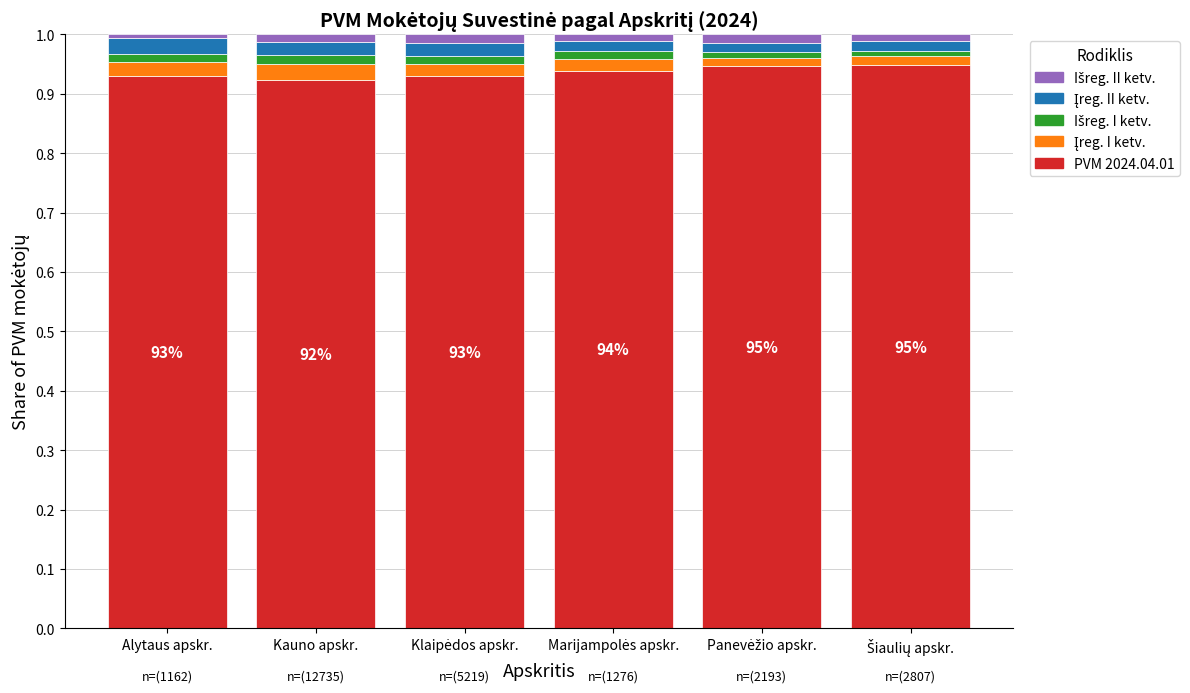

What is the sum of all PVM 2024.04.01 values?

5.6